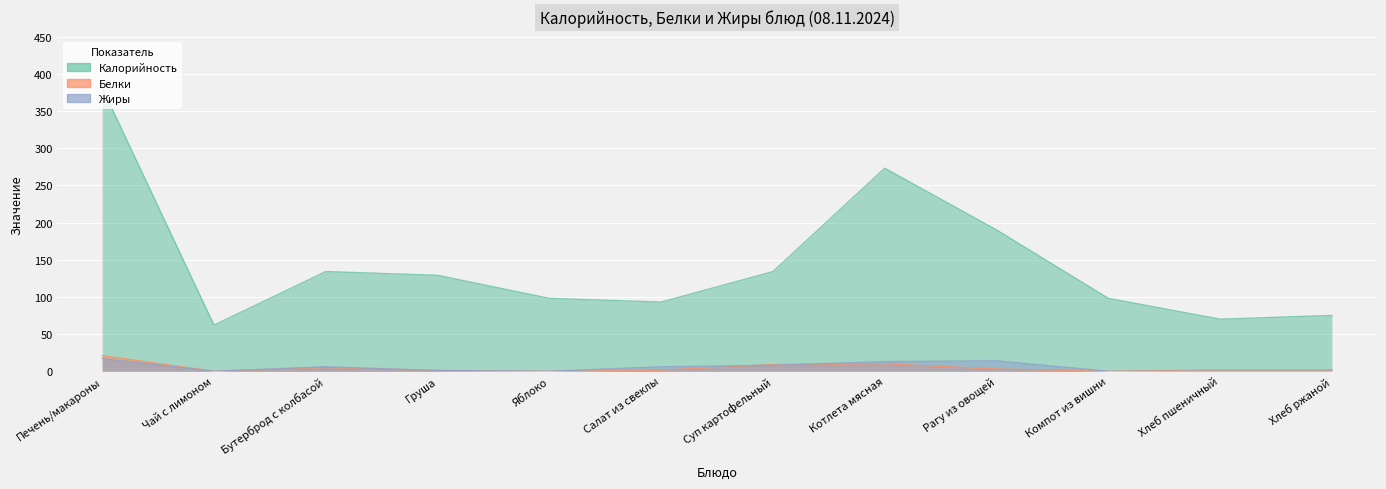

Reading left to right, list all the values displayed in this chart.

Калорийность: Печень/макароны=381.0	Чай с лимоном=62.0	Бутерброд с колбасой=134.0	Груша=129.0	Яблоко=98.0	Салат из свеклы=93.0	Суп картофельный=134.0	Котлета мясная=273.0	Рагу из овощей=190.0	Компот из вишни=98.0	Хлеб пшеничный=70.0	Хлеб ржаной=75.0
Белки: Печень/макароны=21.0	Чай с лимоном=0.0	Бутерброд с колбасой=5.0	Груша=1.0	Яблоко=0.0	Салат из свеклы=1.4	Суп картофельный=9.0	Котлета мясная=10.0	Рагу из овощей=3.0	Компот из вишни=0.0	Хлеб пшеничный=2.0	Хлеб ржаной=2.0
Жиры: Печень/макароны=17.0	Чай с лимоном=0.0	Бутерброд с колбасой=6.0	Груша=1.0	Яблоко=0.0	Салат из свеклы=6.0	Суп картофельный=8.0	Котлета мясная=13.0	Рагу из овощей=14.0	Компот из вишни=0.0	Хлеб пшеничный=0.0	Хлеб ржаной=0.0